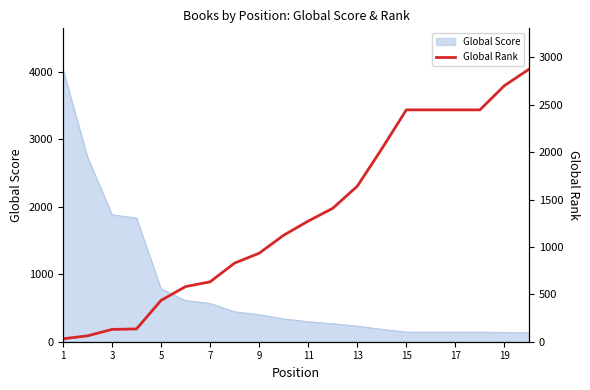

What is the minimum value for Global Score?

131